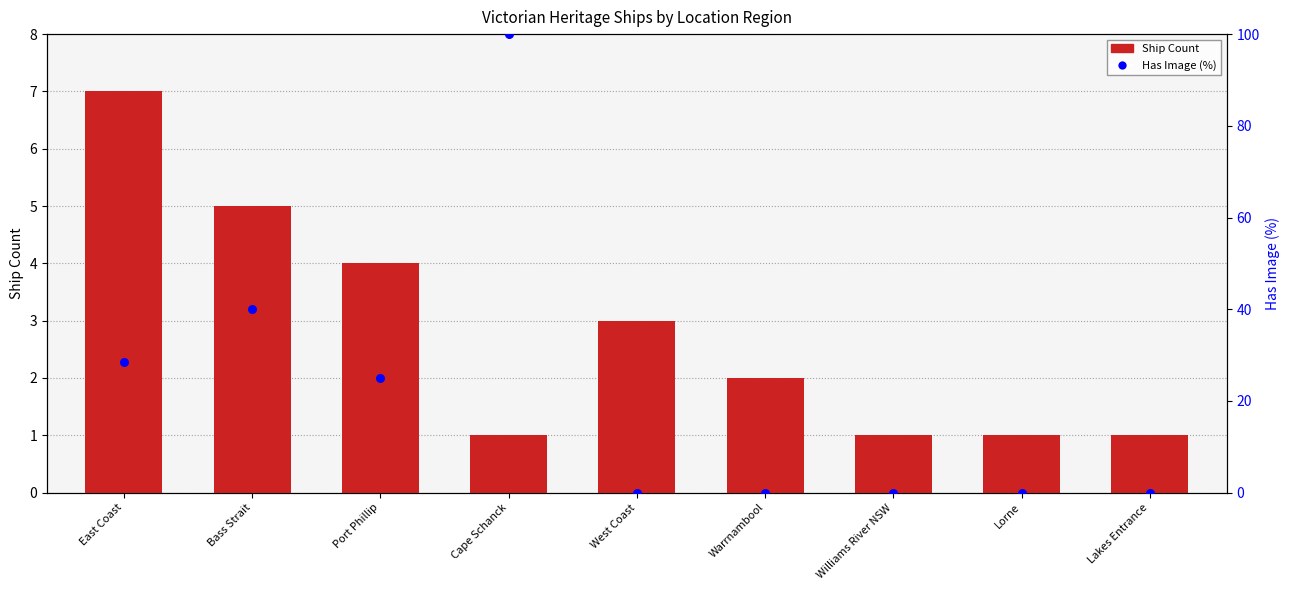

Which series has the largest Y range (max minus min)?

Has Image (%)